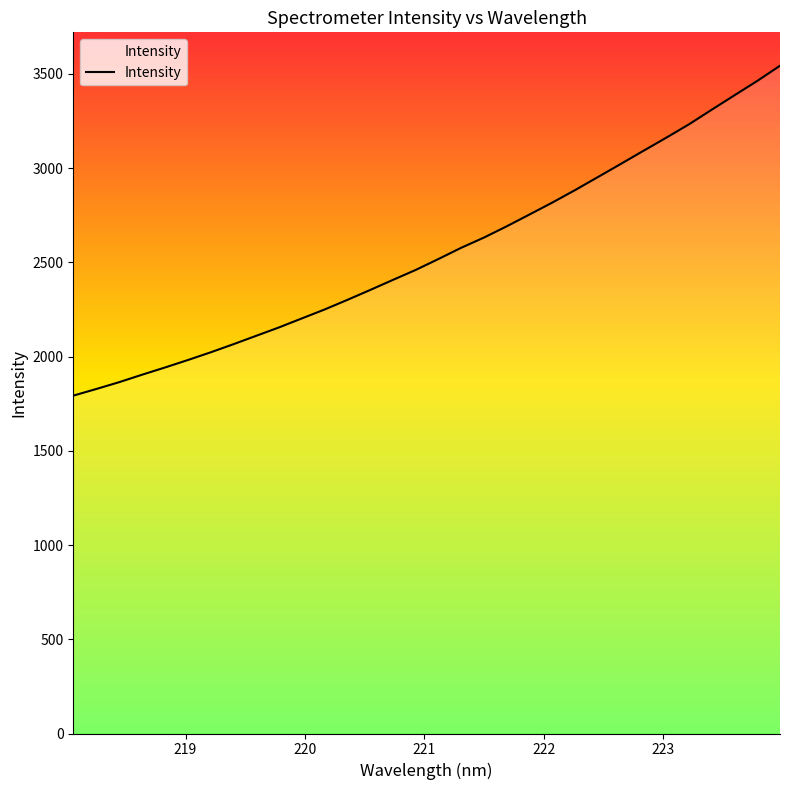

What is the difference between the maximum and minimum values?

1750.6